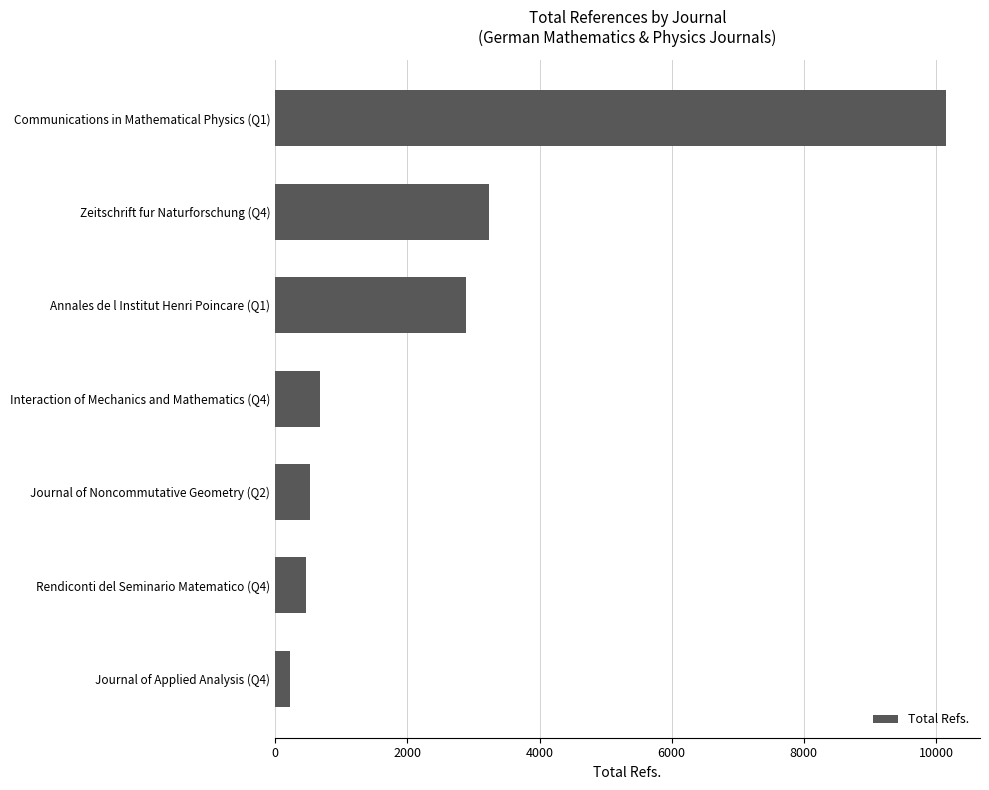

Does the chart contain stacked bars?

No